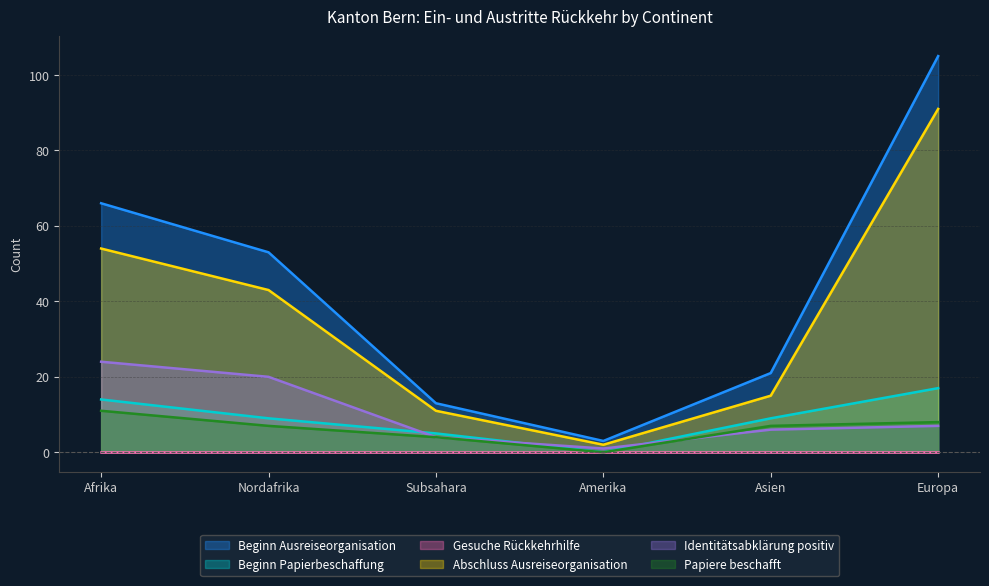

What is the difference between the maximum and minimum values in the Abschluss Ausreiseorganisation series?

89